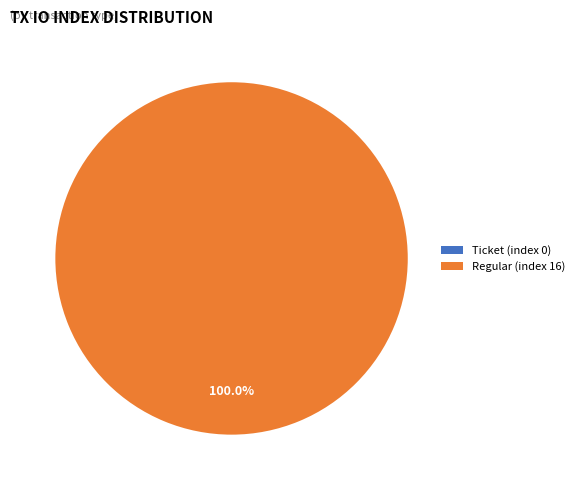

Which category has the biggest portion of the pie?

Regular (index 16)